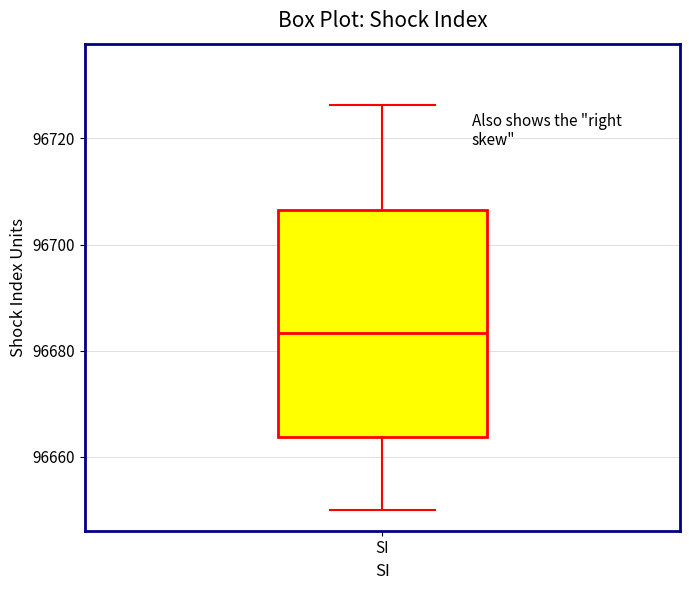

Read this box plot against the y-axis: the position of the median line, the range covered by the box, and the ends of both whiskers. The values are not printed on the chart, so give them approximately, as read against the axis.

median 96684, box 96664 to 96706, whiskers 96650 to 96726